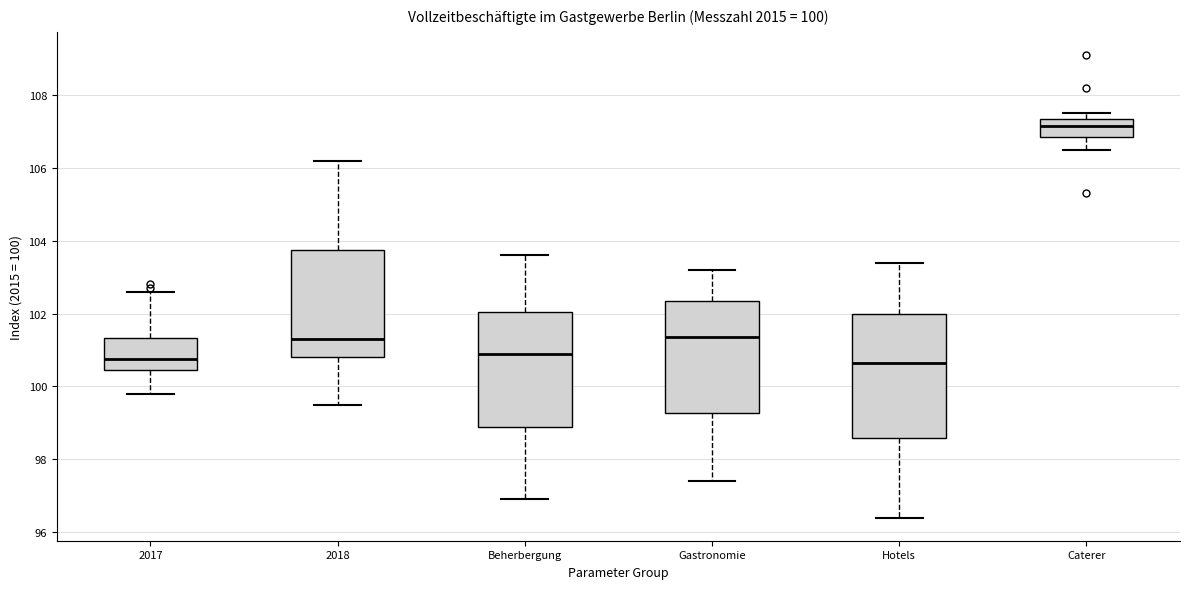

Which box has the highest median line?

Caterer